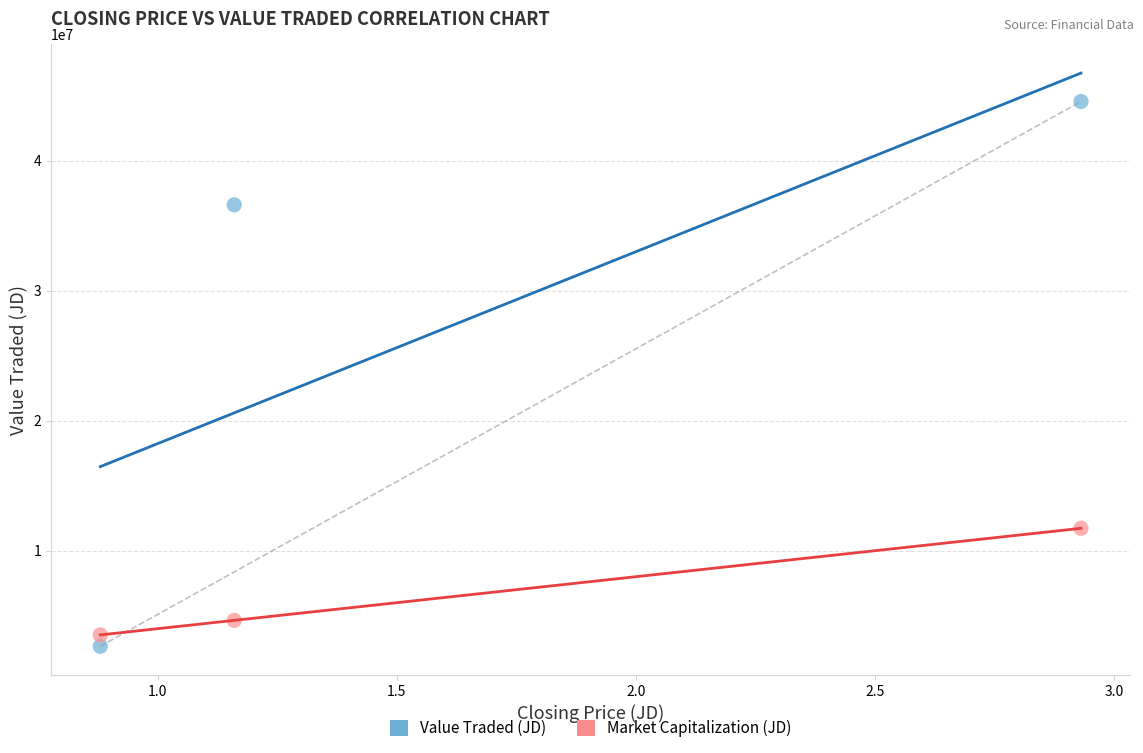

Across all data points, what is the average X value?

1.7